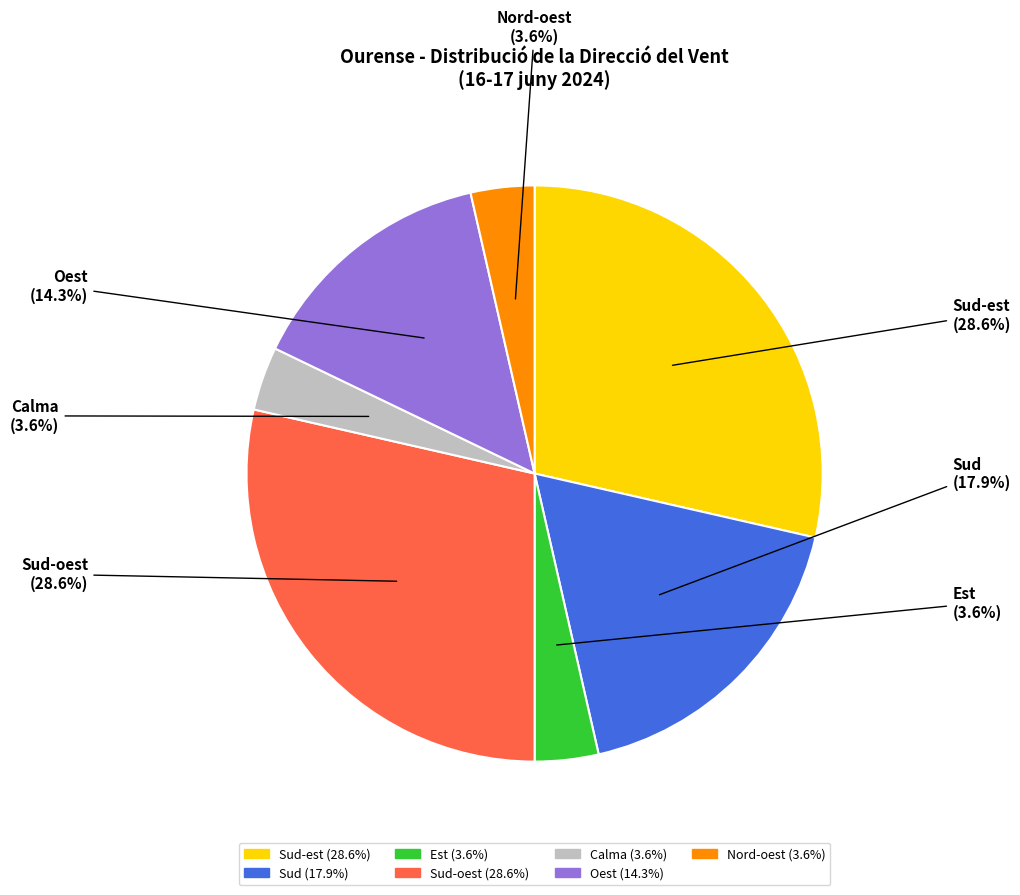

Is there any slice that represents more than half of the pie?

No